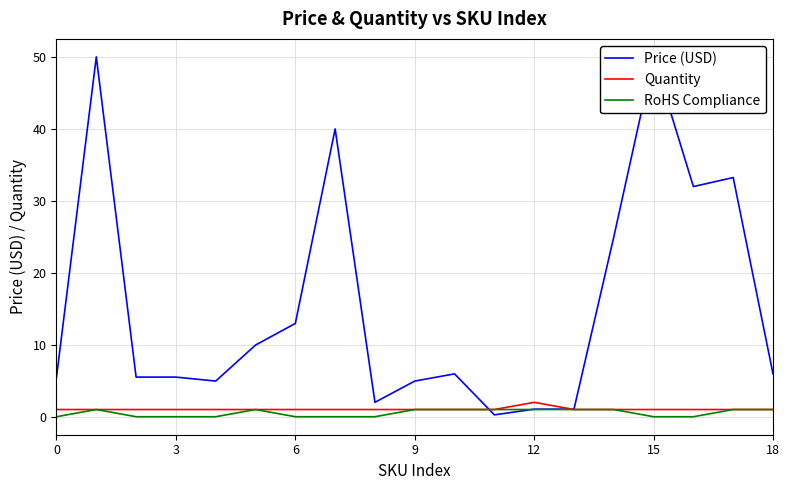

What value does the Price (USD) series have at 12?

1.1